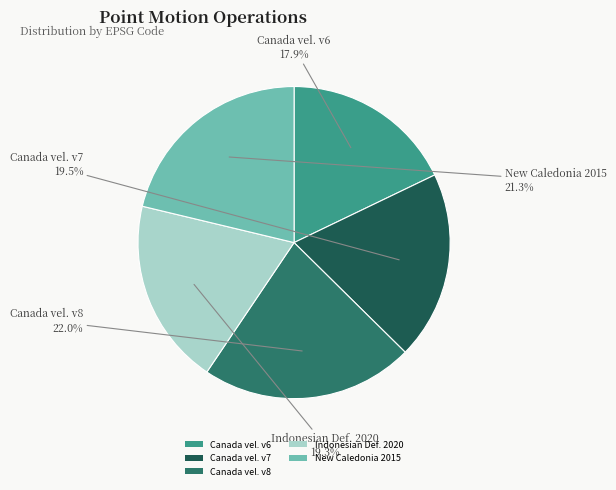

Does any single category account for the majority?

No